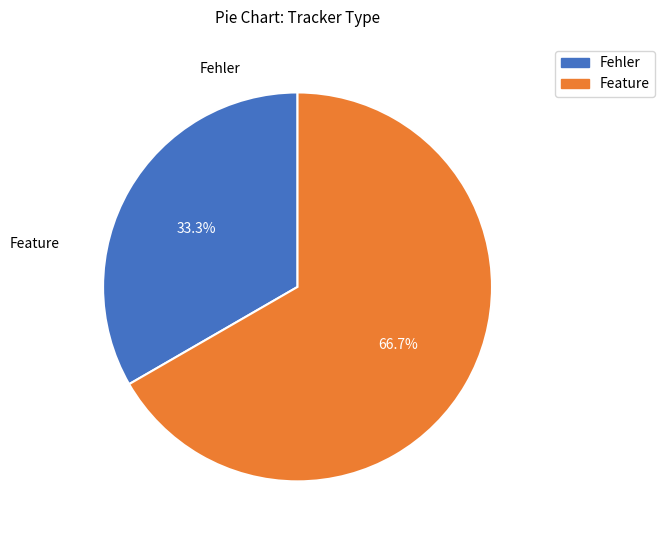

Is there a majority slice in this chart?

Yes